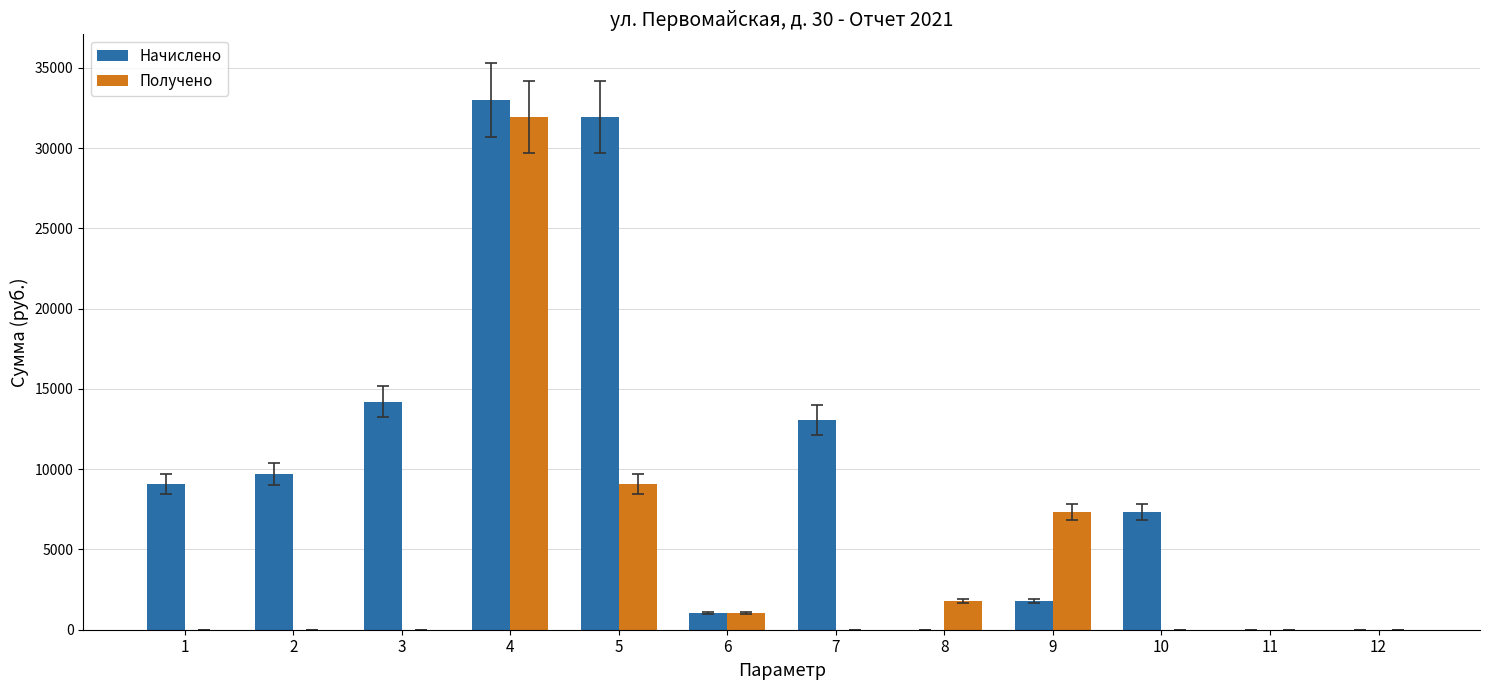

Are the bars grouped side by side (vs. stacked)?

Yes